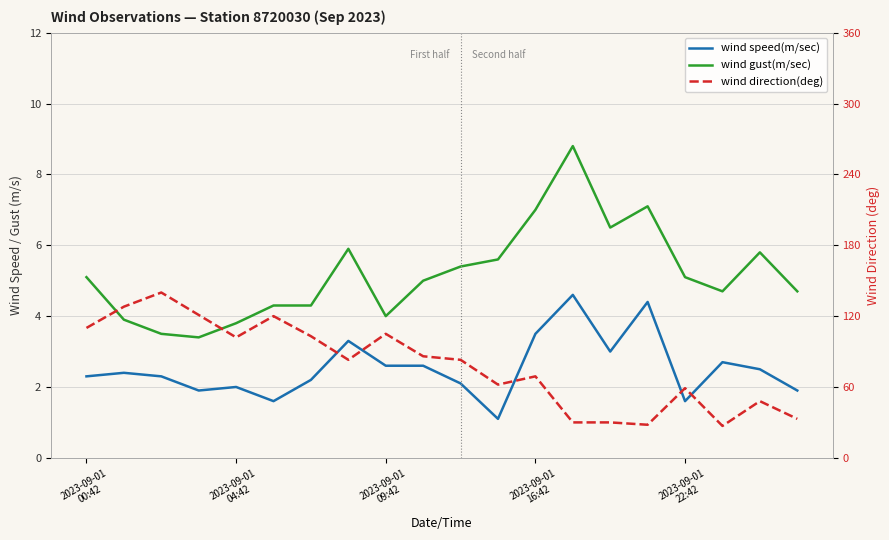

Where is the first local maximum for wind gust(m/sec)?

7